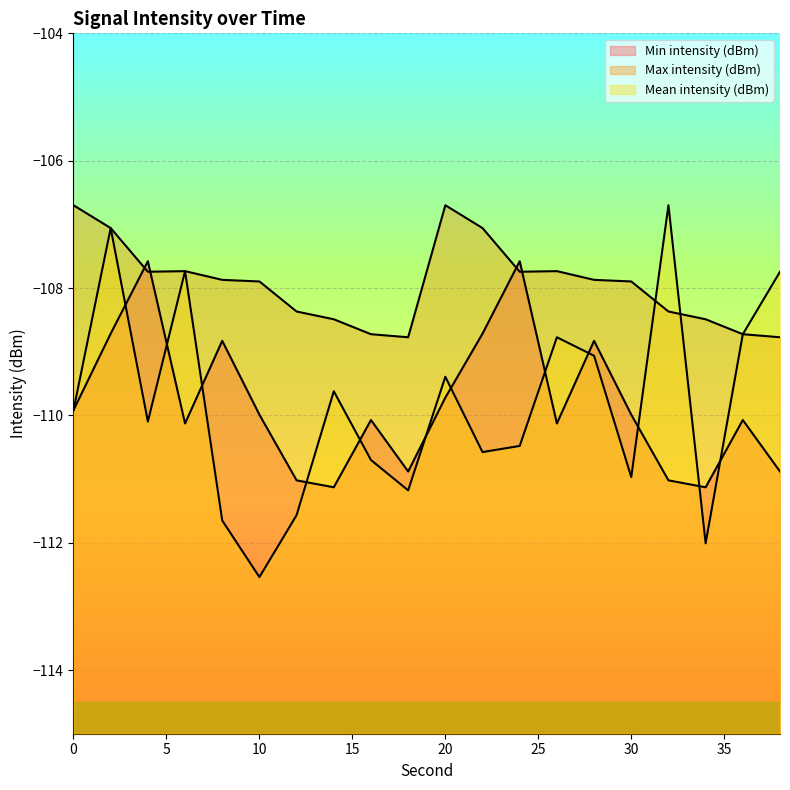

In Min intensity (dBm), how many points are higher than both neighbors (excluding endpoints)?

6